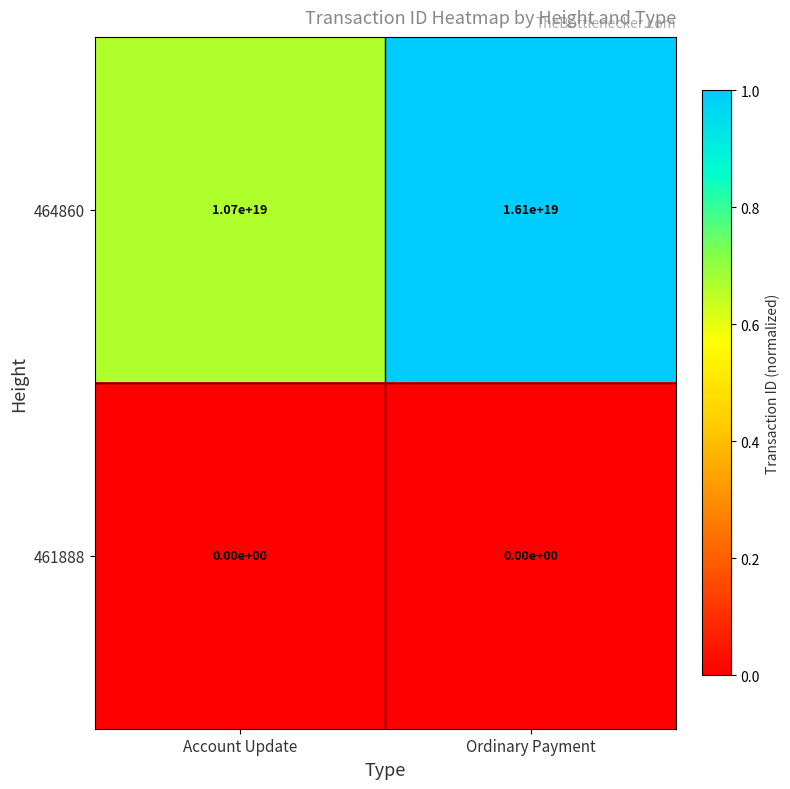

Which label corresponds to the largest value in the chart?

Ordinary Payment